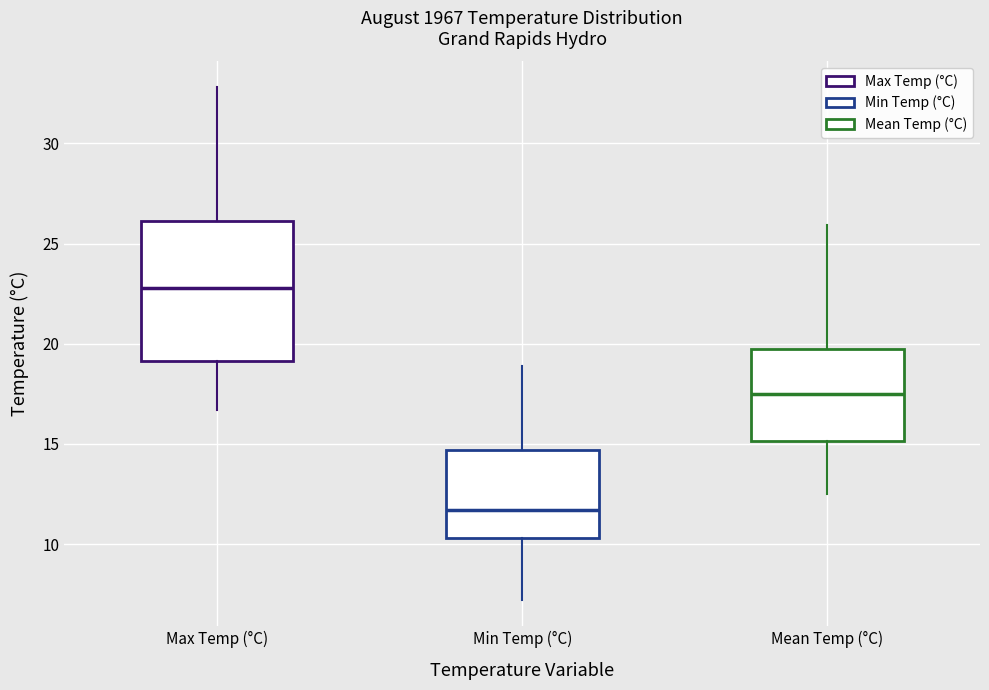

Which box's median line is the lowest?

Min Temp (°C)